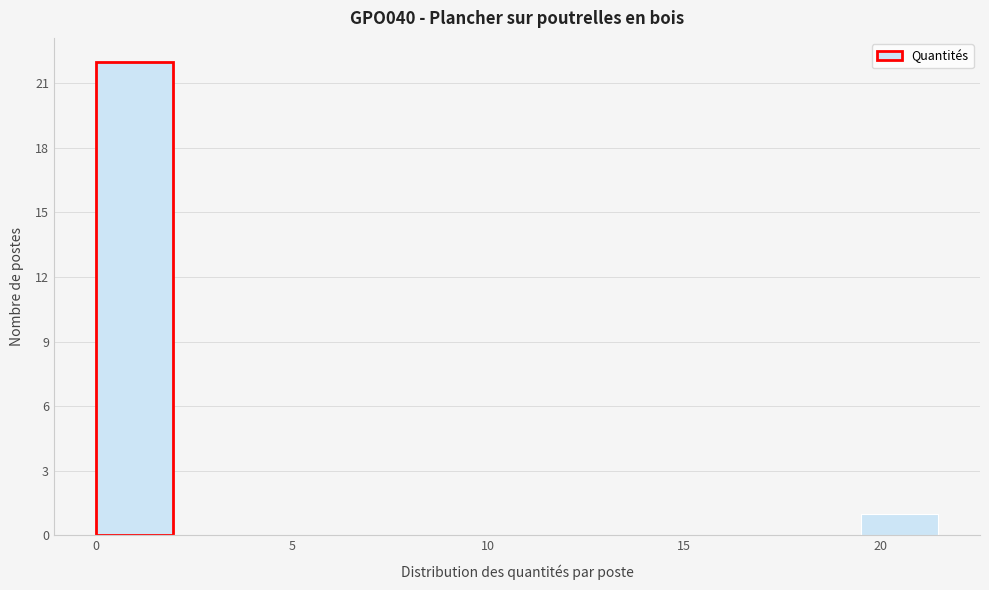

Read against the x-axis, roughly where is the centre of the tallest bar?

1.0